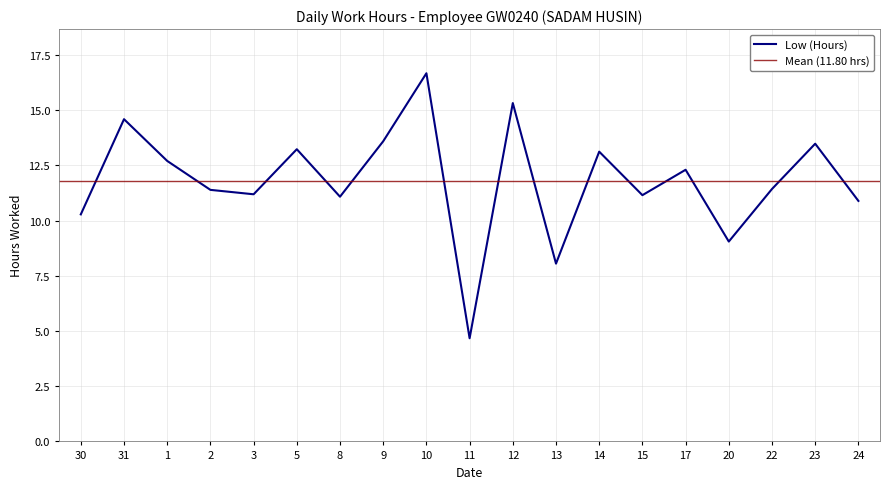

Which has a higher value, 12 or 24?

12